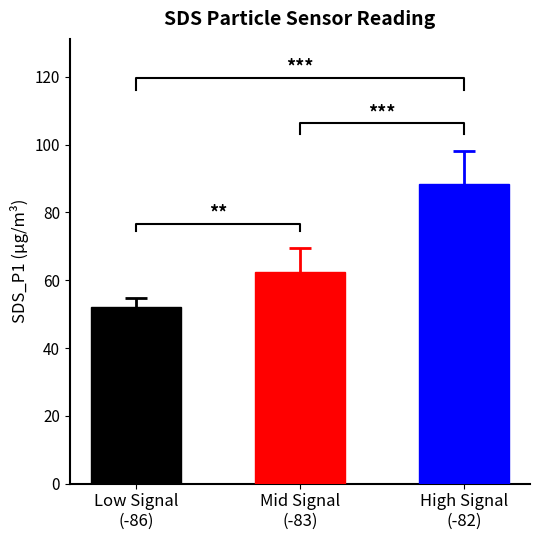

Is it true that SDS_P1 equals 54.3 at 17?

False